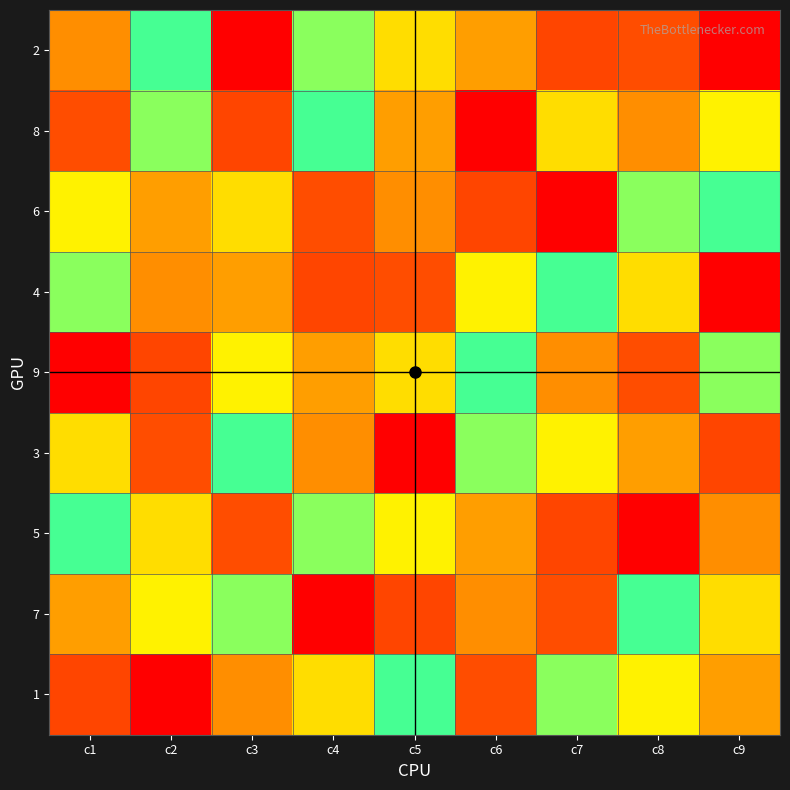

Count the number of categories in the chart.

9